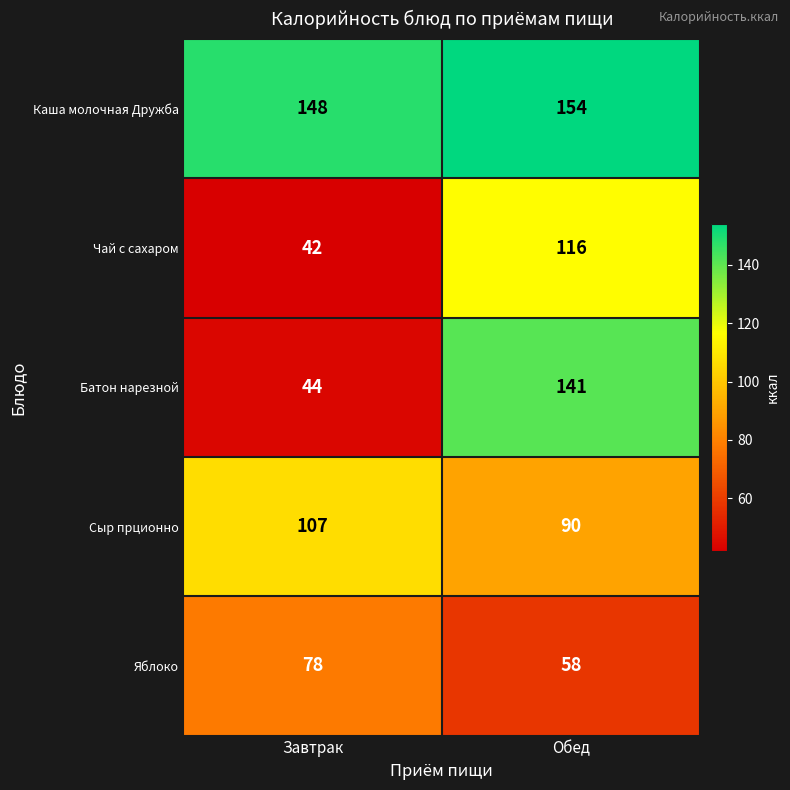

Which series has the largest total across all categories?

Каша молочная Дружба